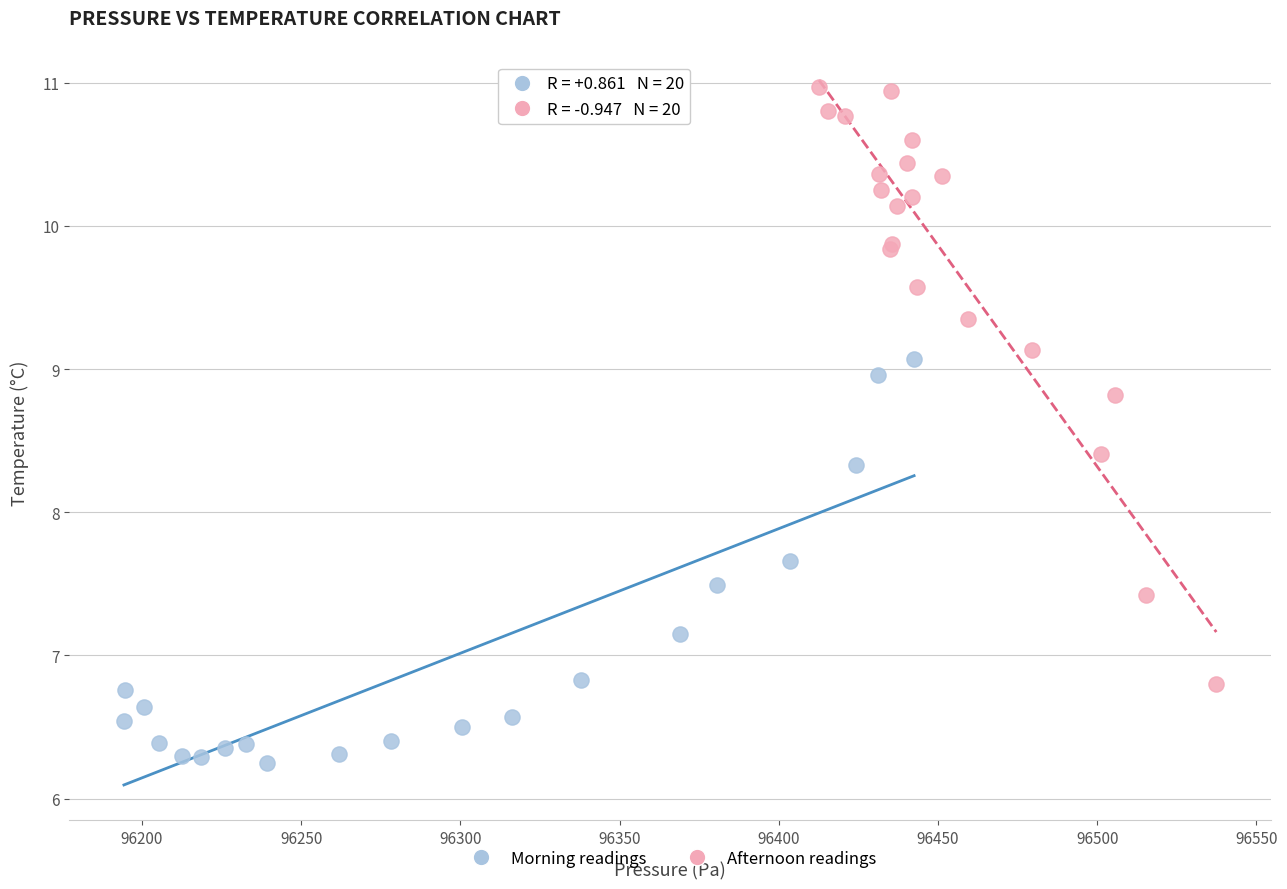

Which series reaches the minimum Y coordinate?

Morning readings